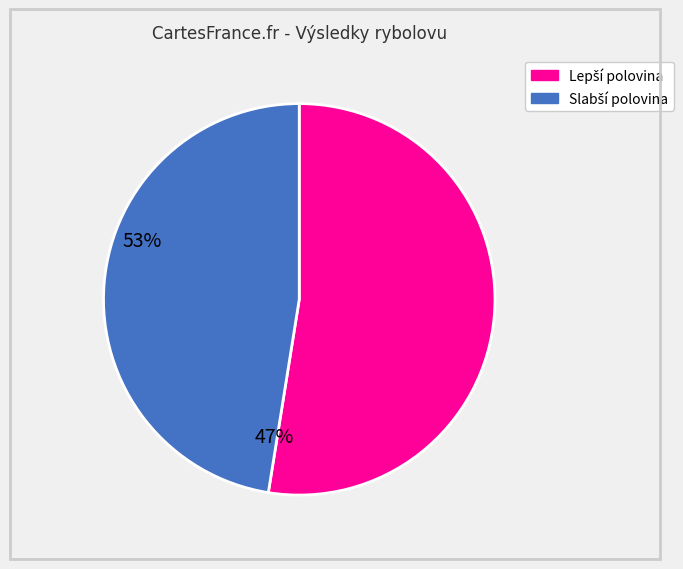

Is there a majority slice in this chart?

Yes